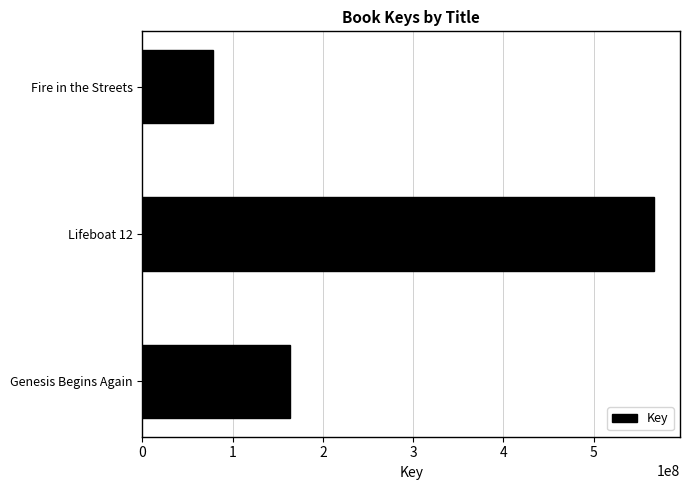

How many series are shown in this chart?

1